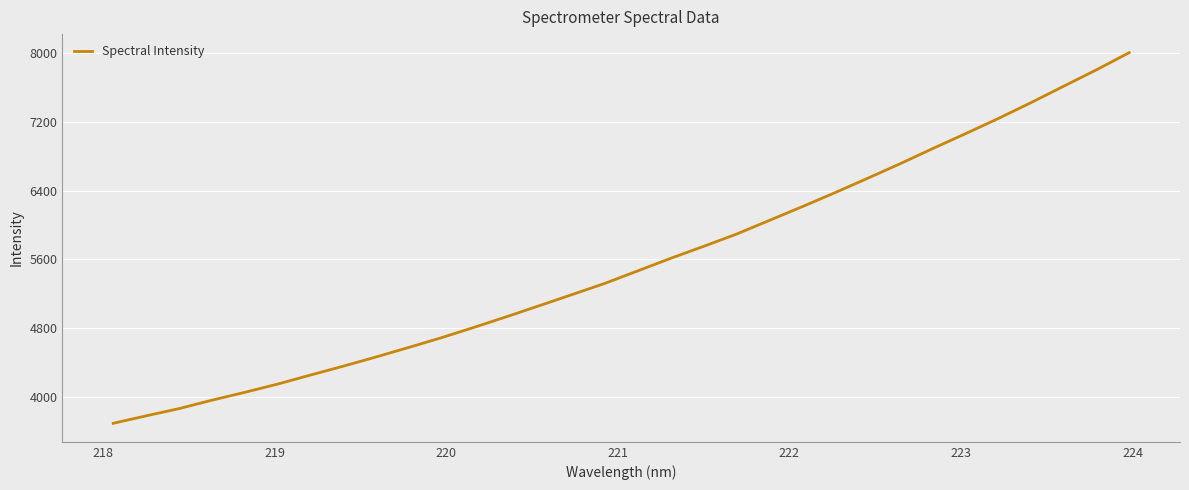

What is the difference between the maximum and minimum values?

4314.1